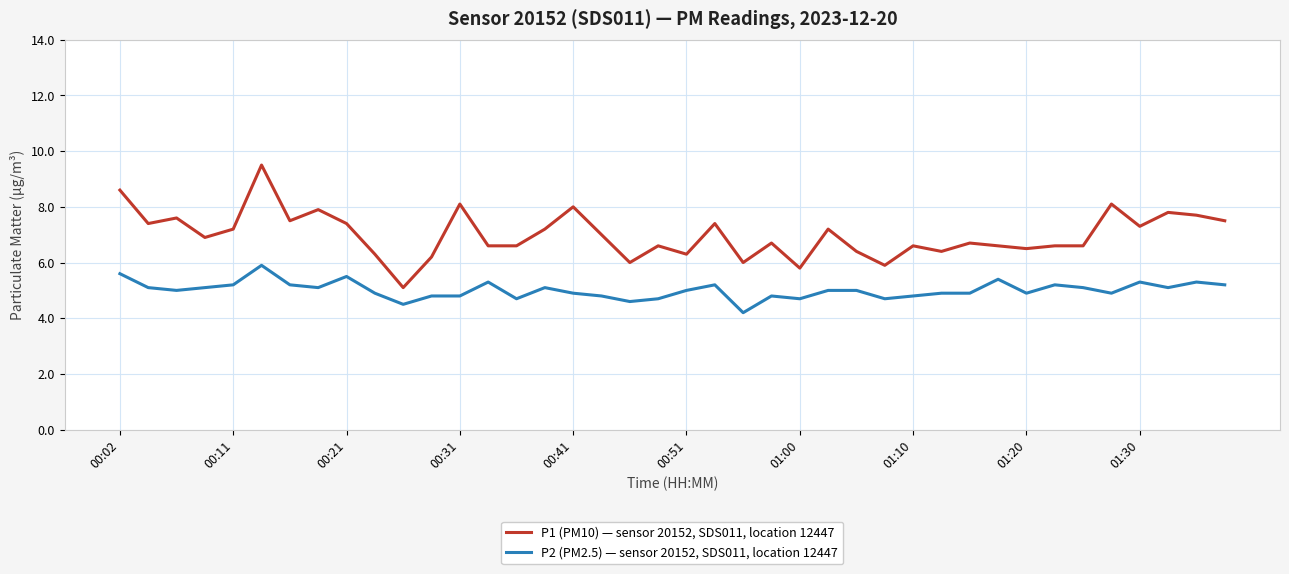

True or false: P2 (PM2.5) — sensor 20152, SDS011, location 12447 and P1 (PM10) — sensor 20152, SDS011, location 12447 intersect in this chart.

False